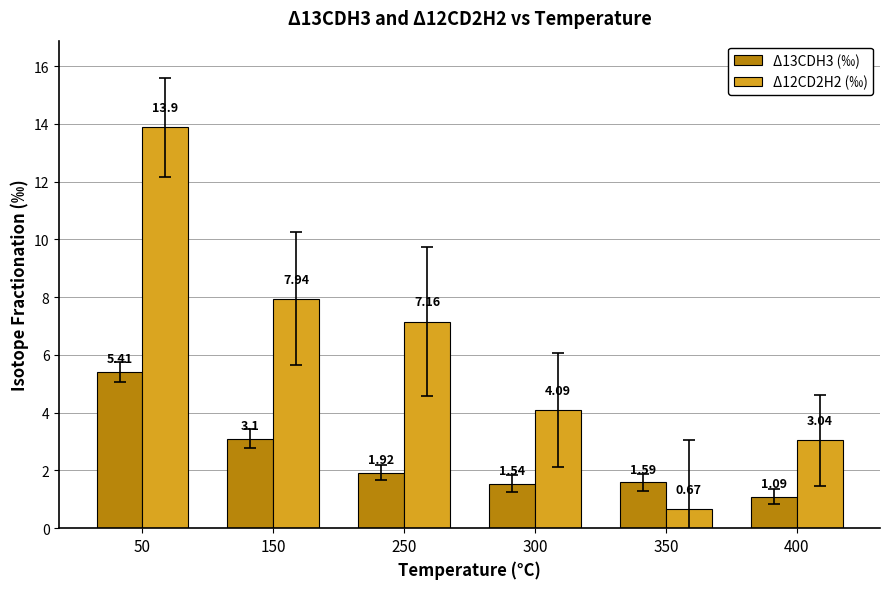

What is the total value across all series at 50?

19.3